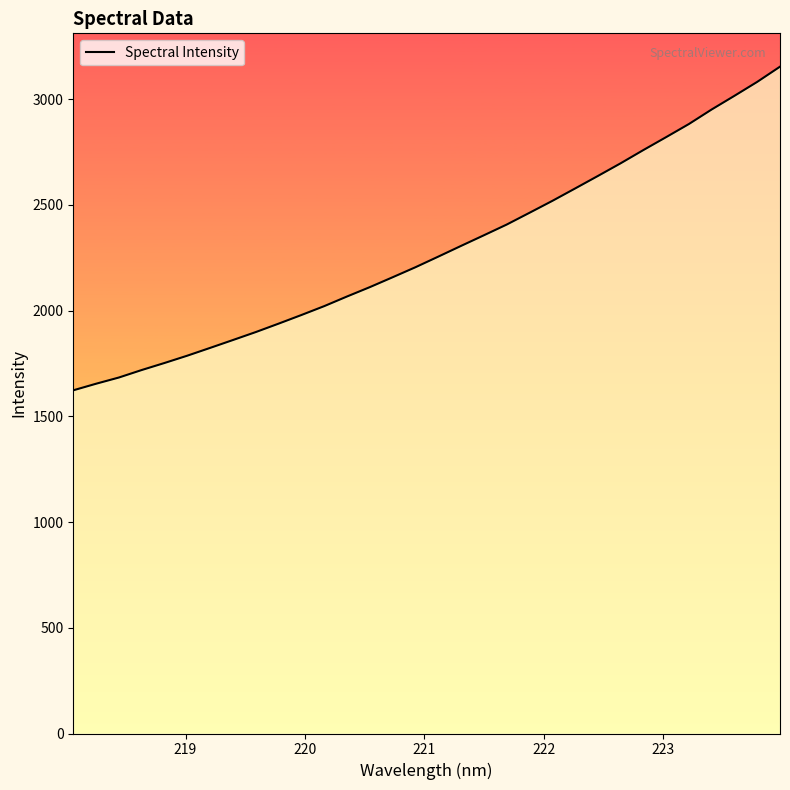

What is the difference between the maximum and minimum values?

1530.7